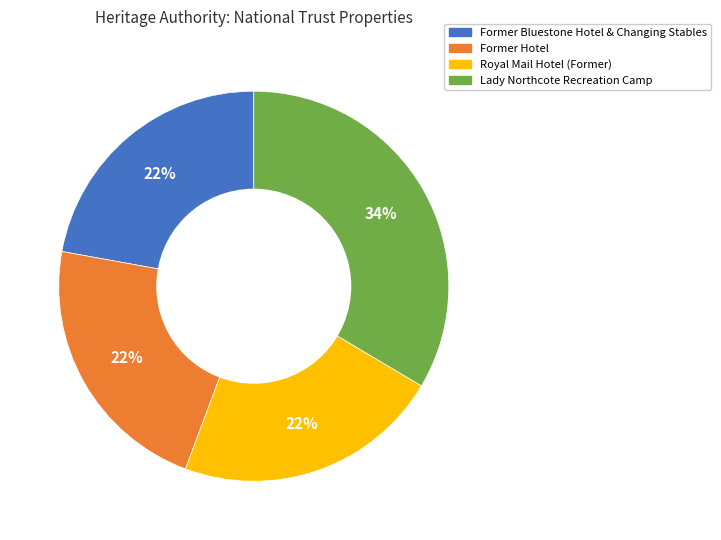

To the nearest percent, what percentage of the pie is Former Hotel?

22%